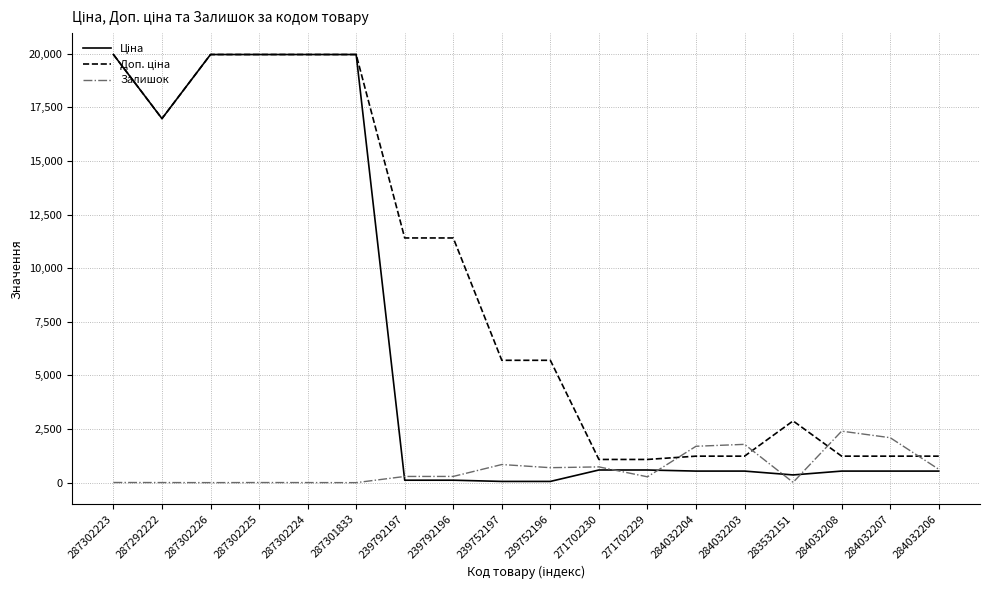

What is the total value across all series at 284032207?

3870.4